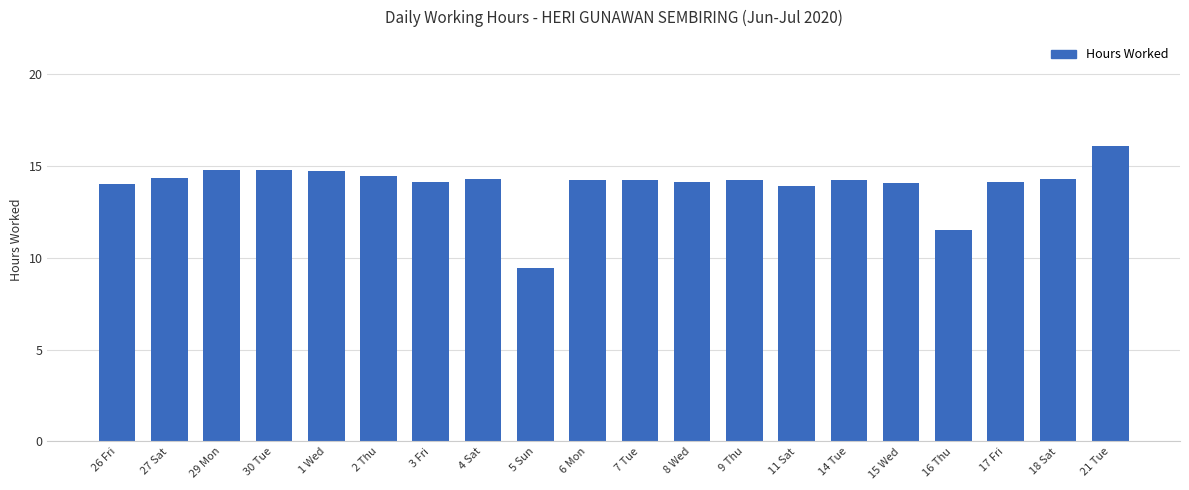

Which label corresponds to the largest value in the chart?

21 Tue